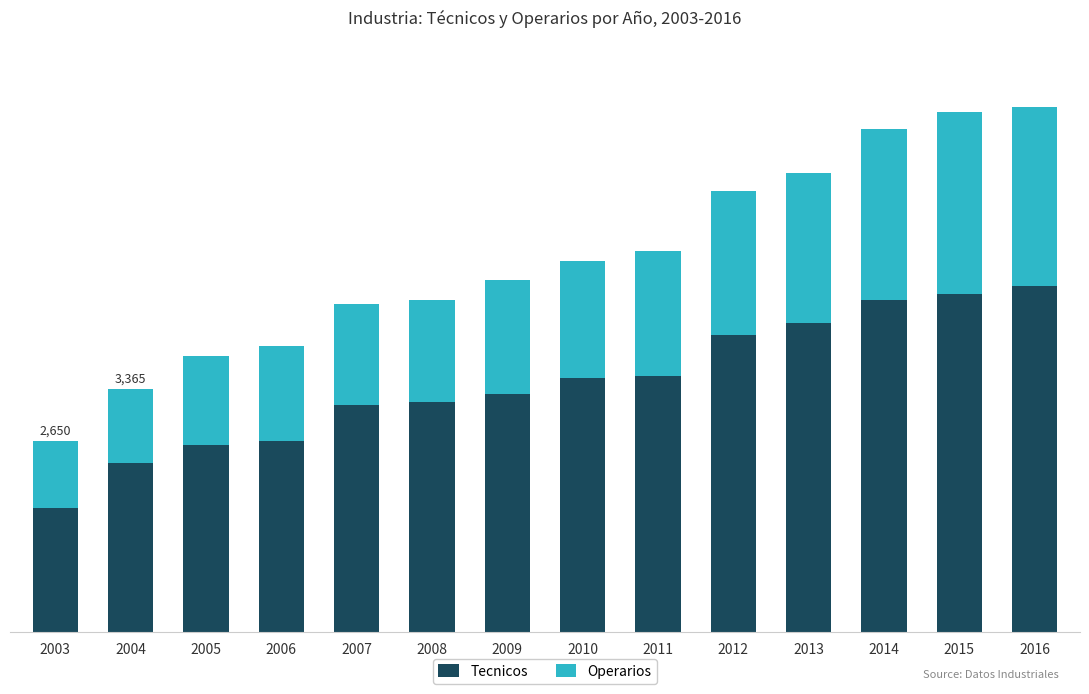

What are all the series names shown in the legend?

Tecnicos, Operarios